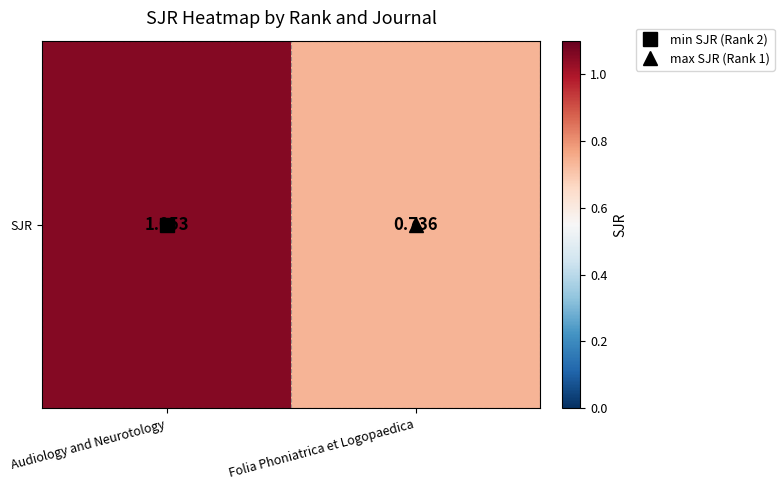

Rank the categories by value from lowest to highest.

Folia Phoniatrica et Logopaedica, Audiology and Neurotology